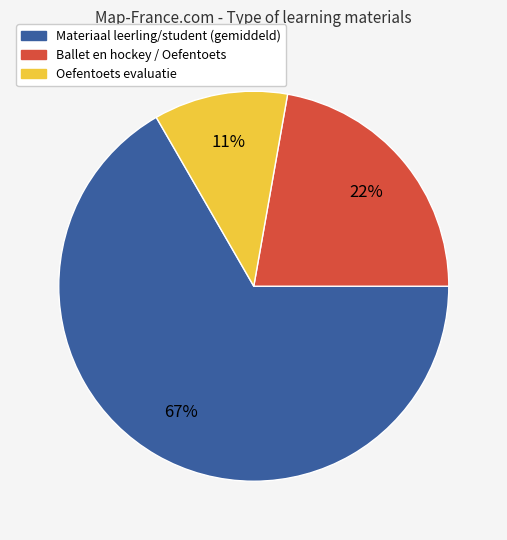

Count the number of slices in the pie.

3